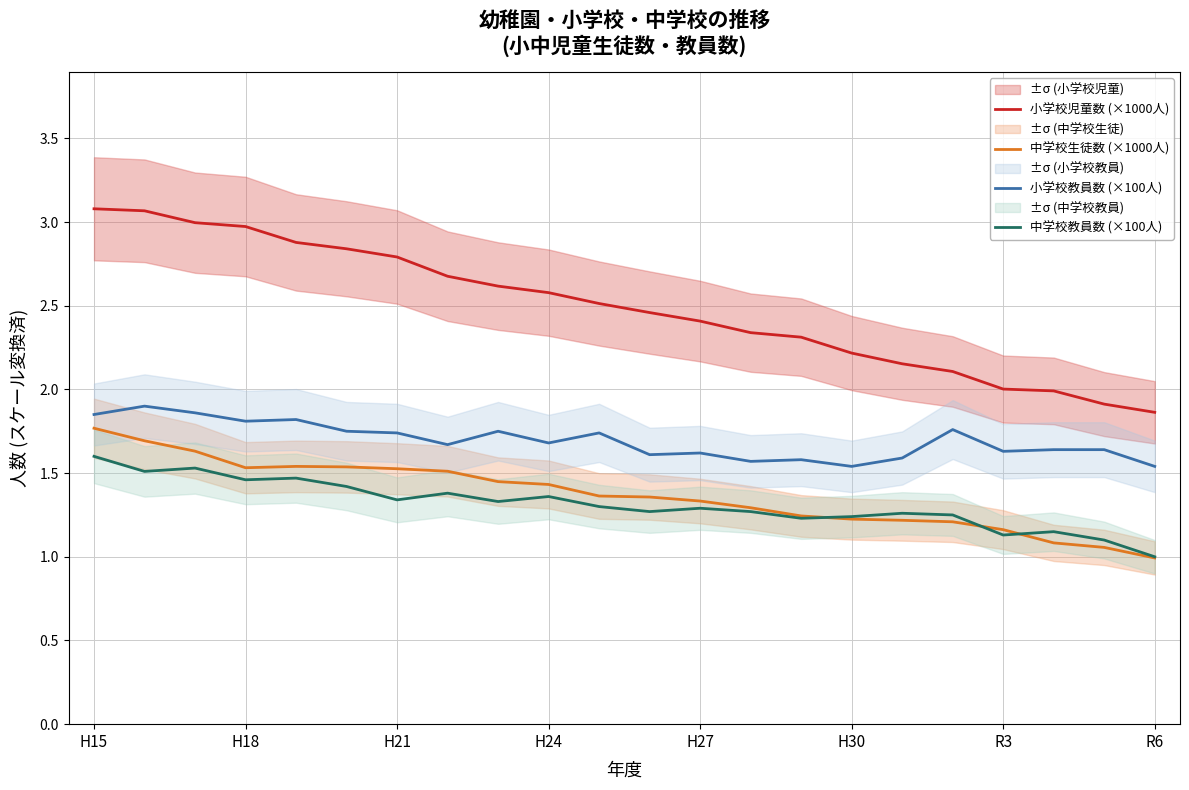

What is the sum of the 小学校児童数 (×1000人) values at 11 and 13?

4.8